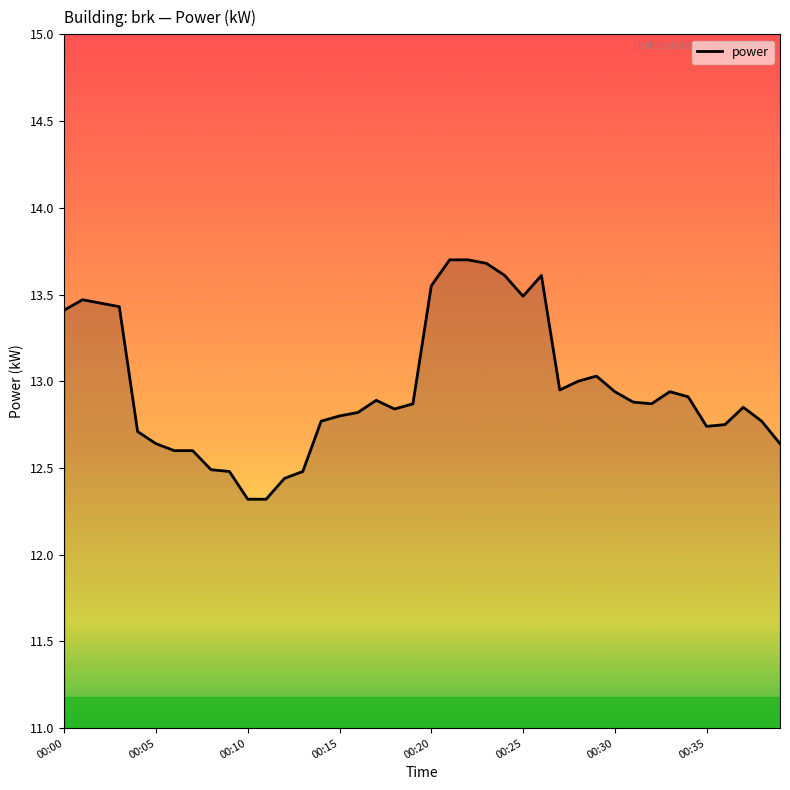

What is the maximum value shown in the chart?

13.7